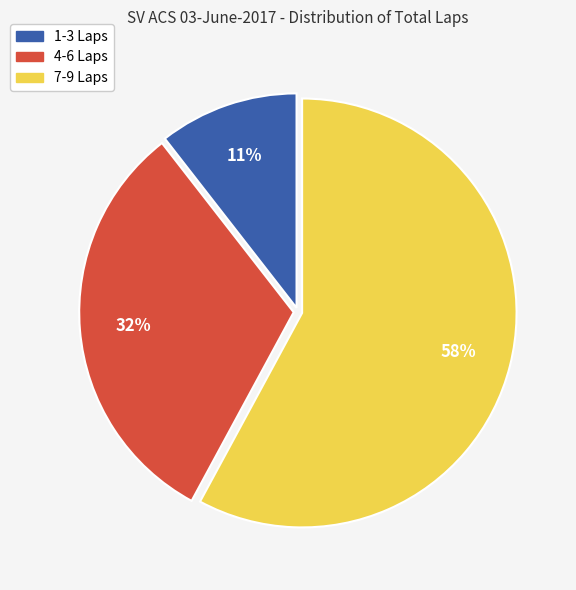

What is the smallest slice in the pie chart?

1-3 Laps